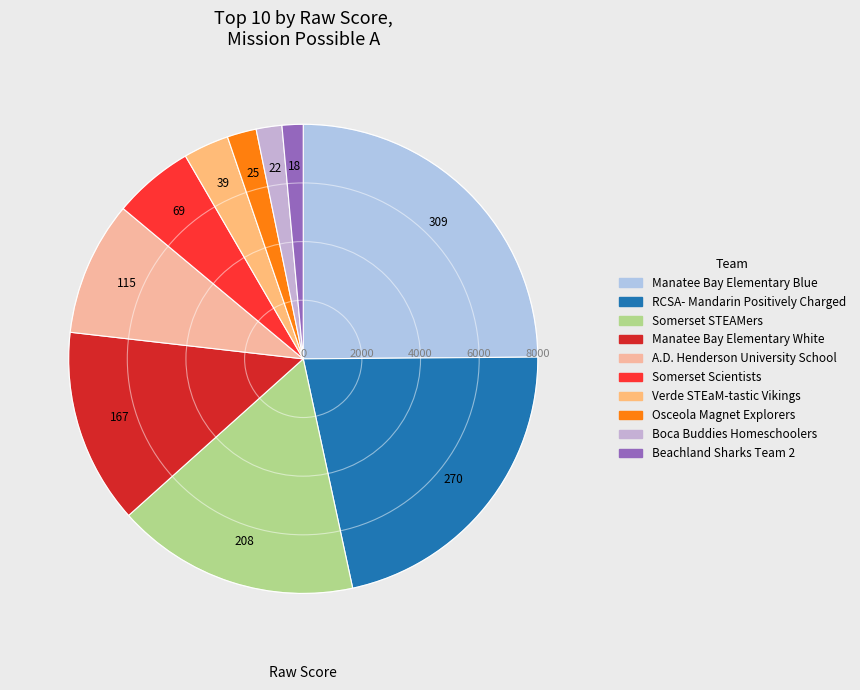

Which category has the biggest portion of the pie?

Manatee Bay Elementary Blue